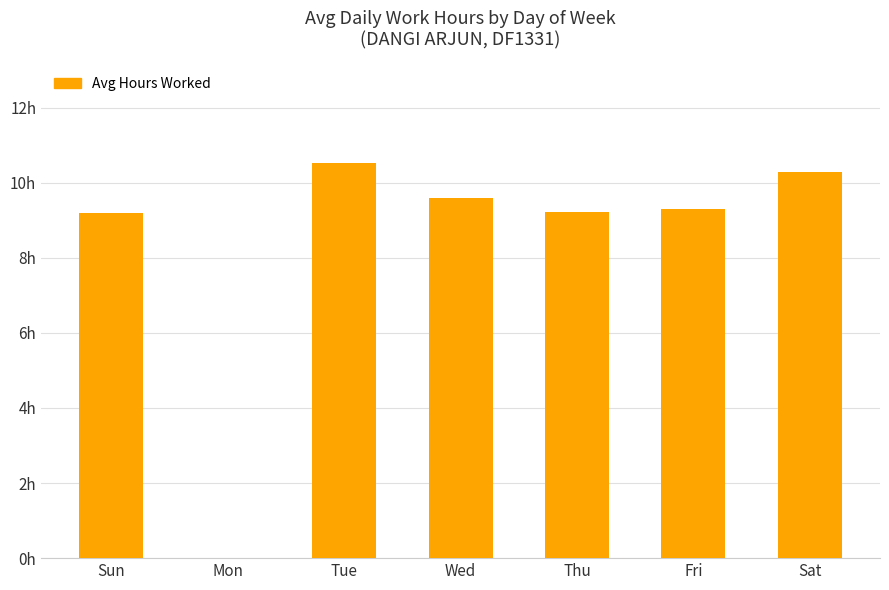

True or false: the data shows 14.6 at Sat.

False